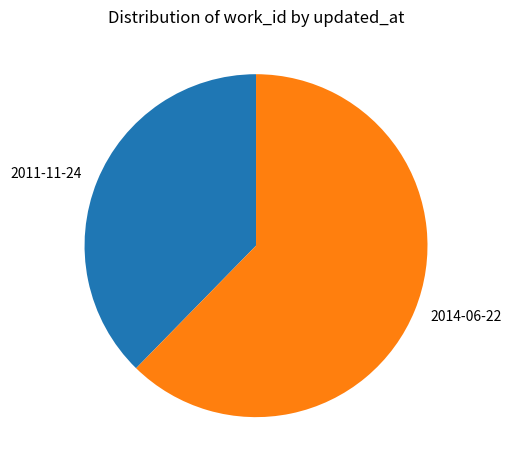

Which has a higher value, 2011-11-24 or 2014-06-22?

2014-06-22